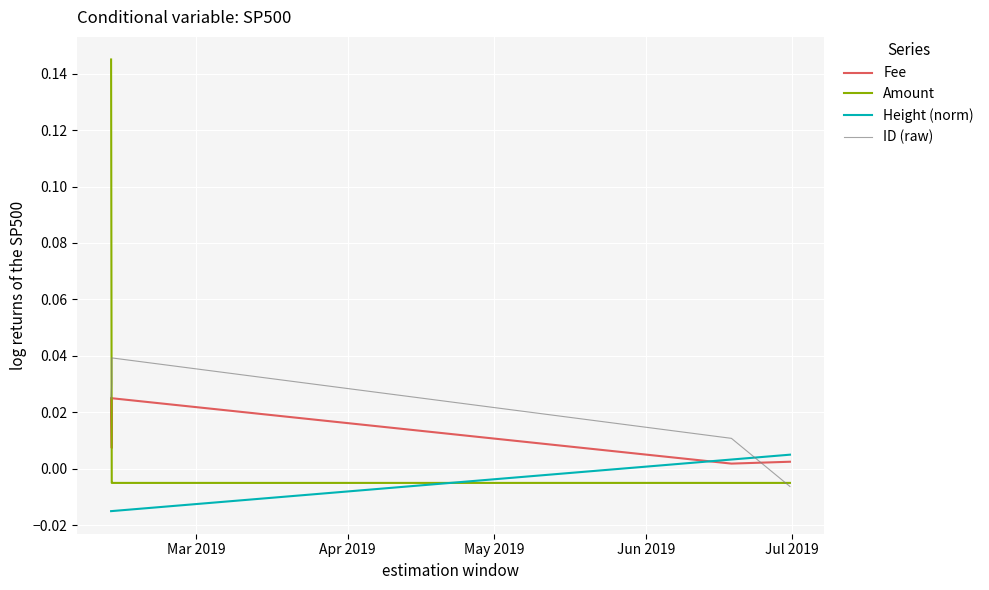

Which series has the widest spread of values?

Amount